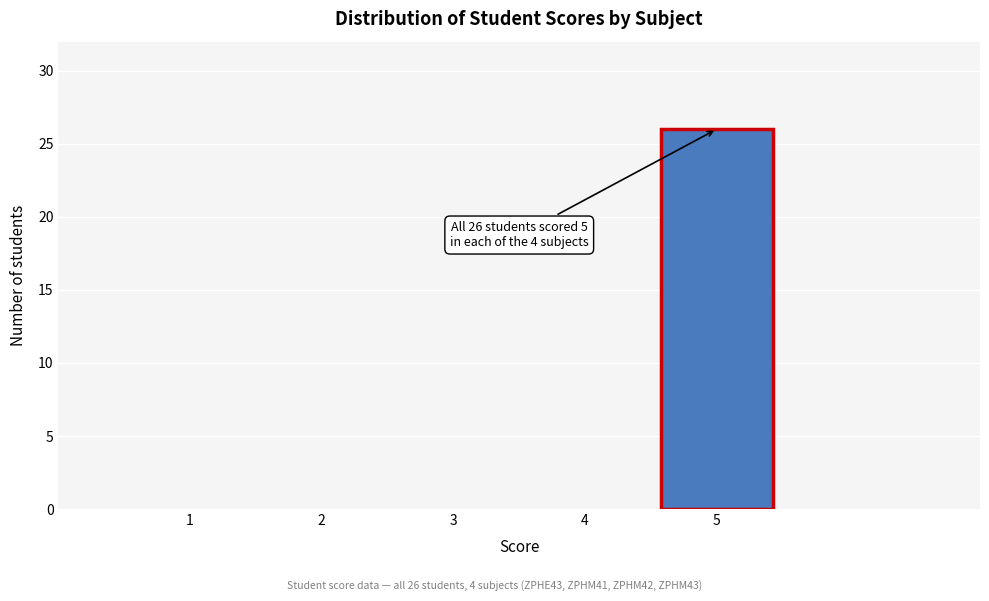

Over which range of the x-axis is the bar tallest?

4.5 to 5.5